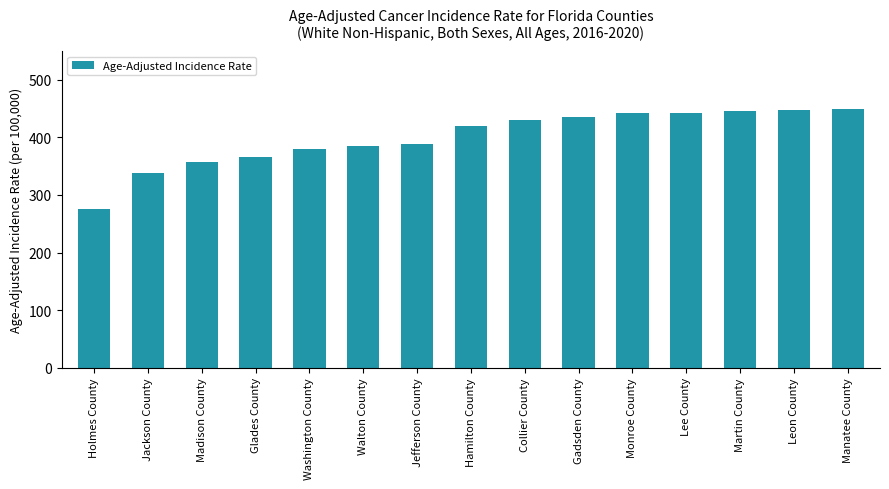

What is the approximate value at Walton County?

385.4